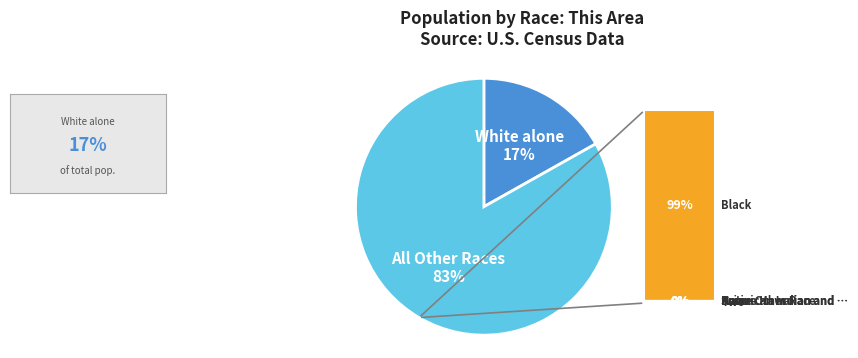

To the nearest percent, what is the difference between the largest and smallest slice percentages?

66%